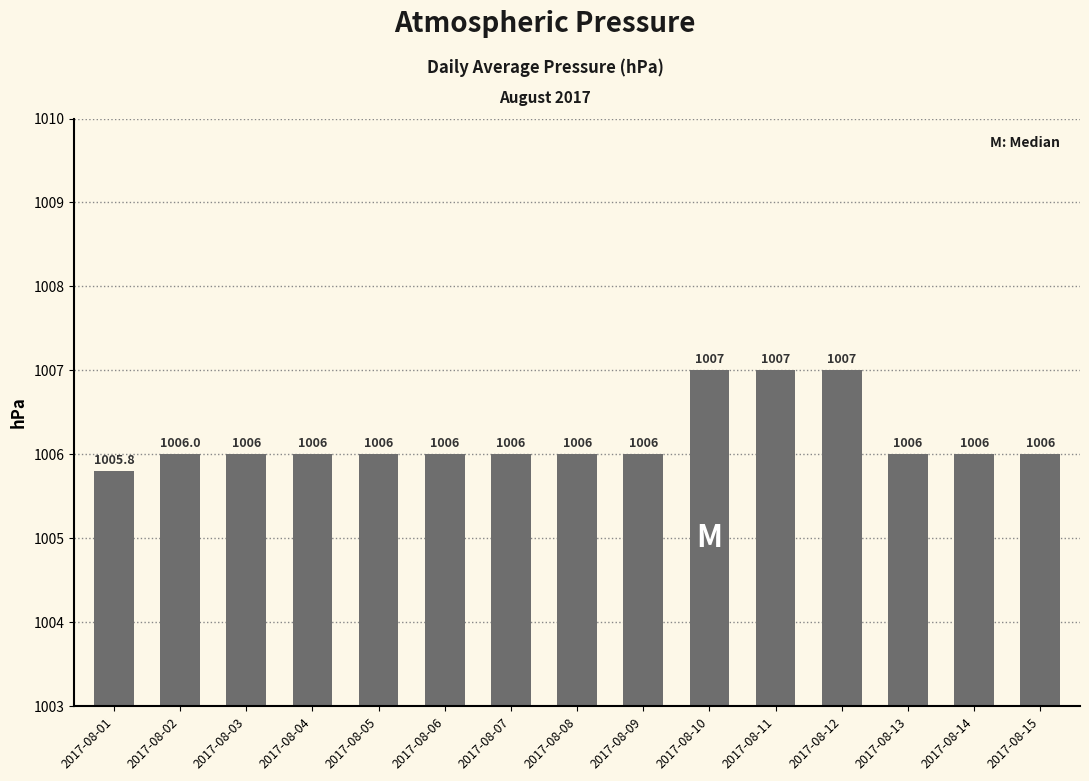

What is the greatest value displayed?

1007.0